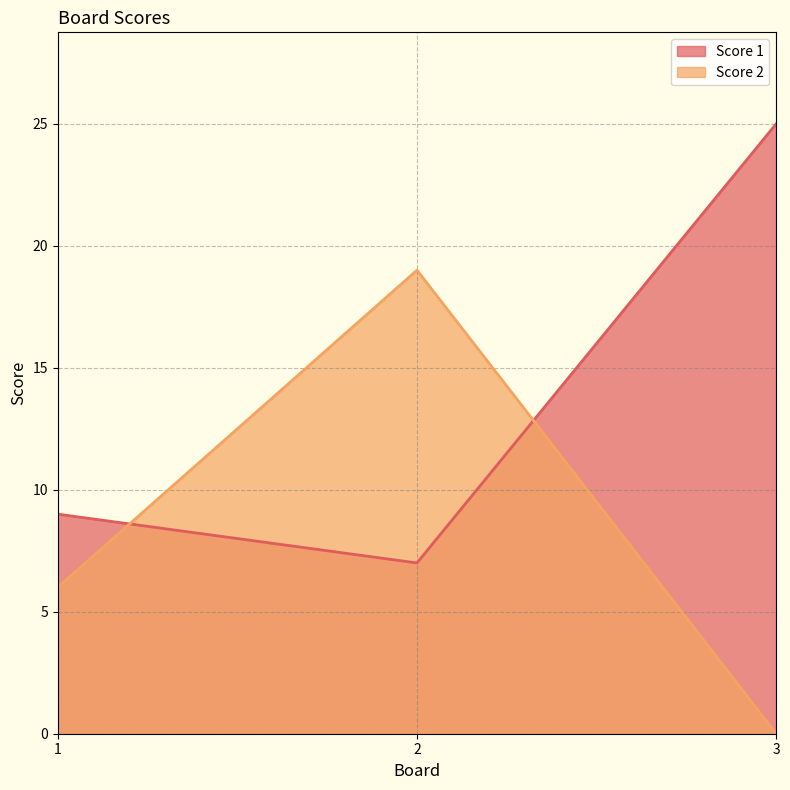

True or false: Score 2 has a value of 7 at 2.

False